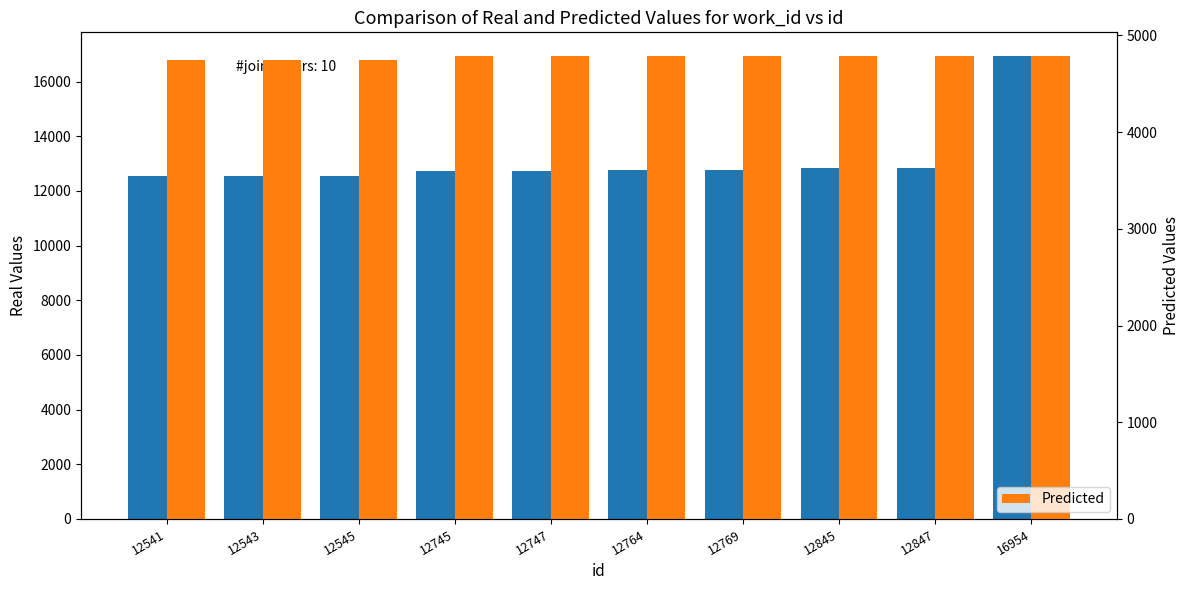

What is the minimum value for Real?

12541